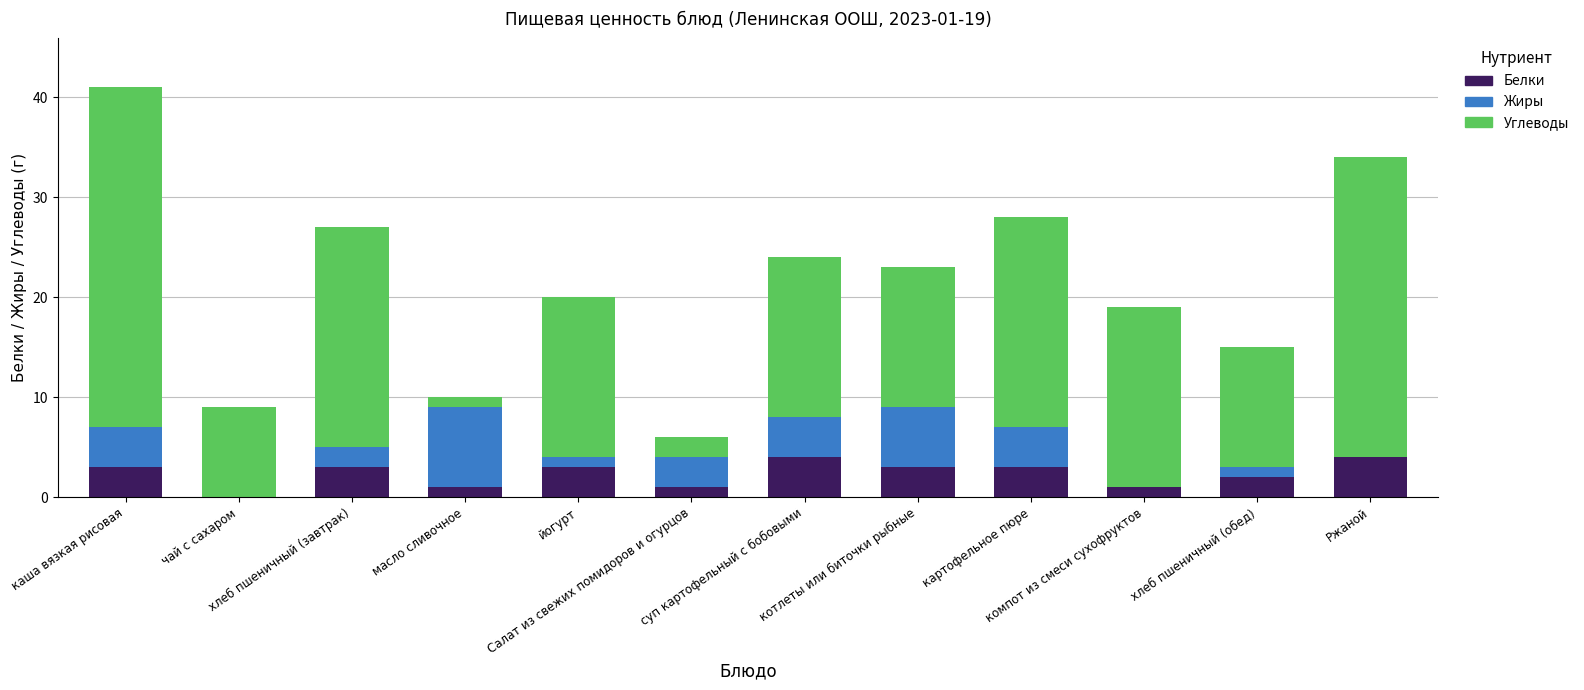

What position from the left is Салат из свежих помидоров и огурцов?

6